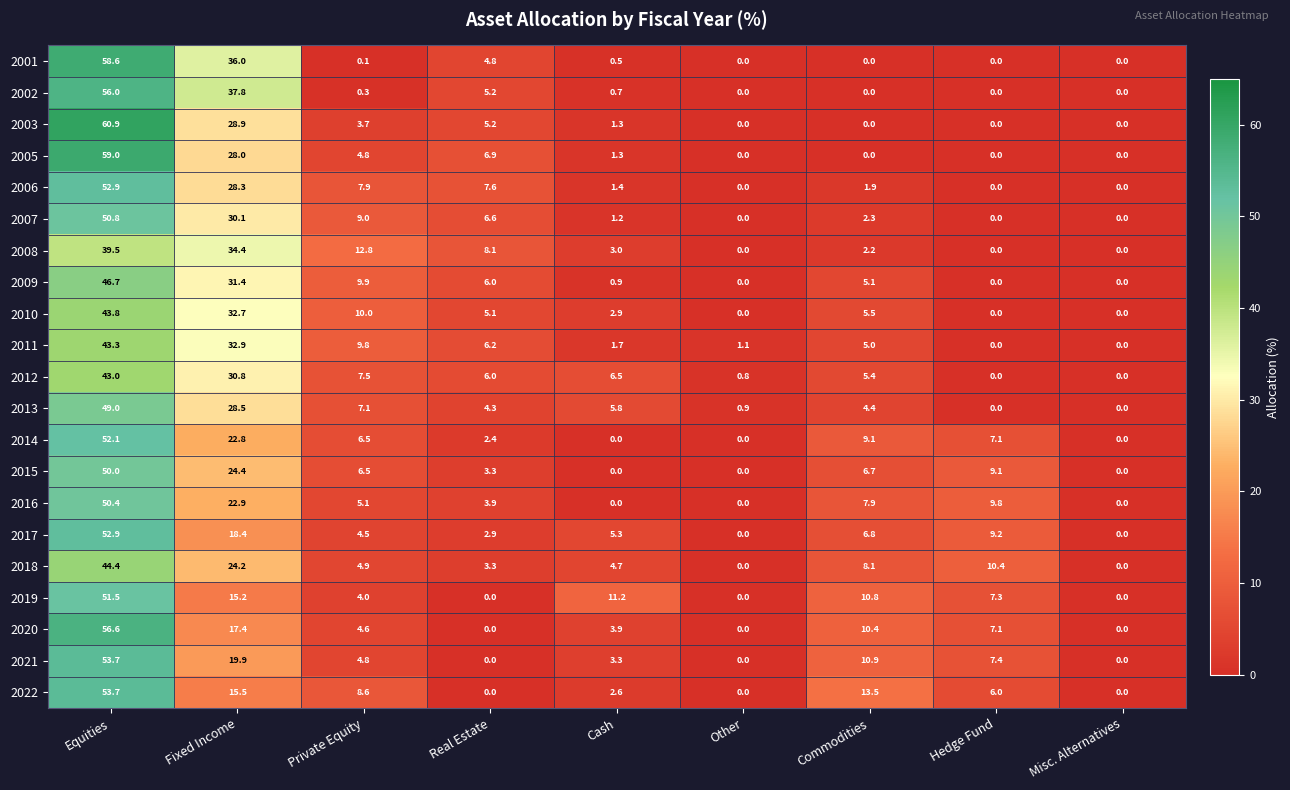

Which category has the highest value across all series?

Equities